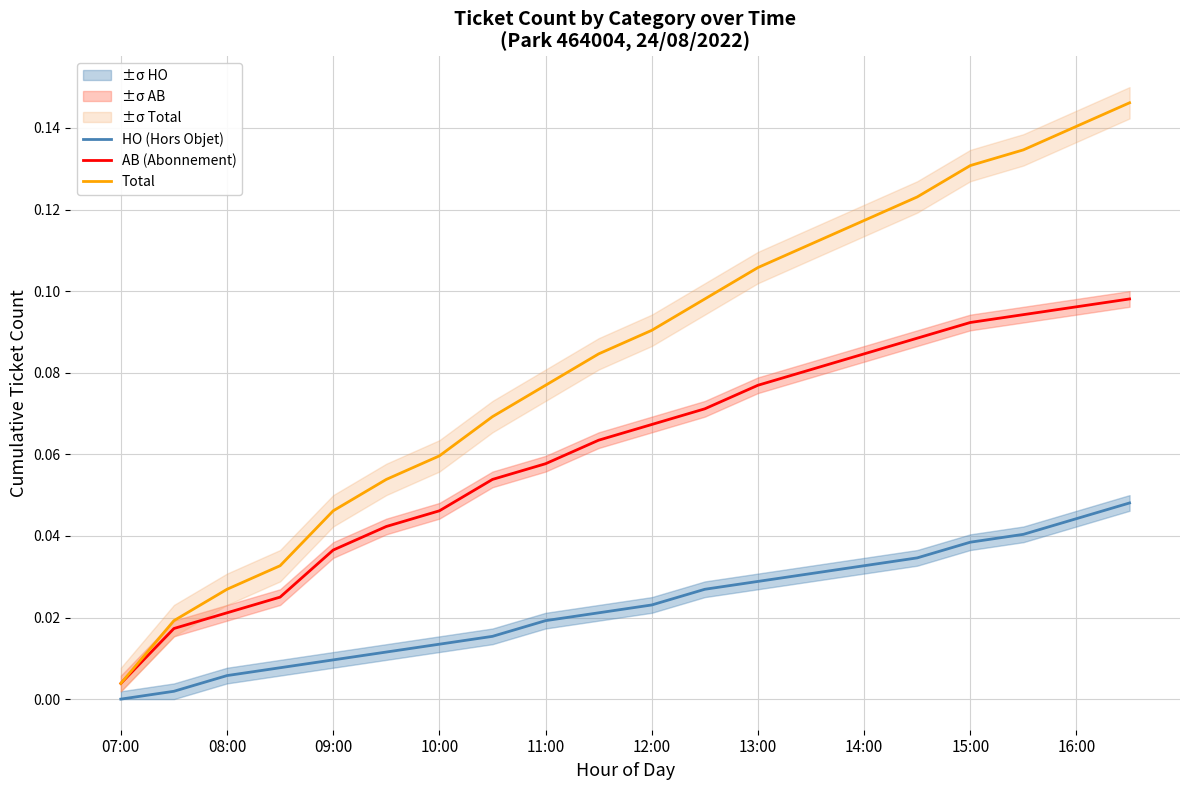

Rank the series by their maximum value, from highest to lowest.

Total, AB (Abonnement), HO (Hors Objet)